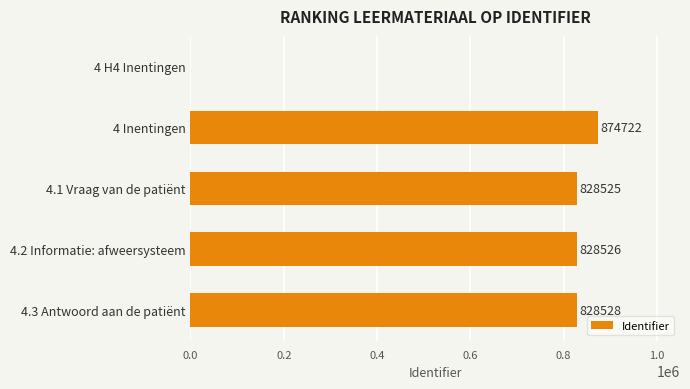

What is the sum of all values?

3360301